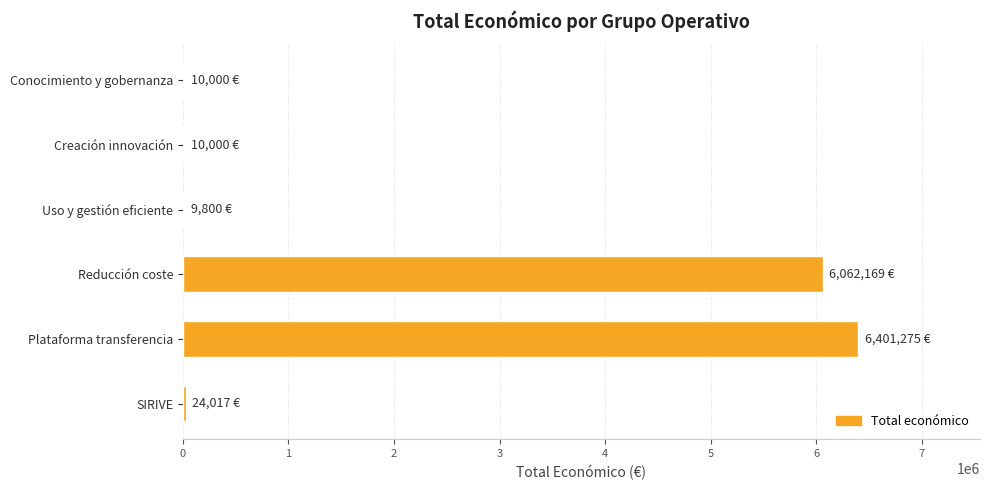

Which has a higher value, Conocimiento y gobernanza or Plataforma transferencia?

Plataforma transferencia